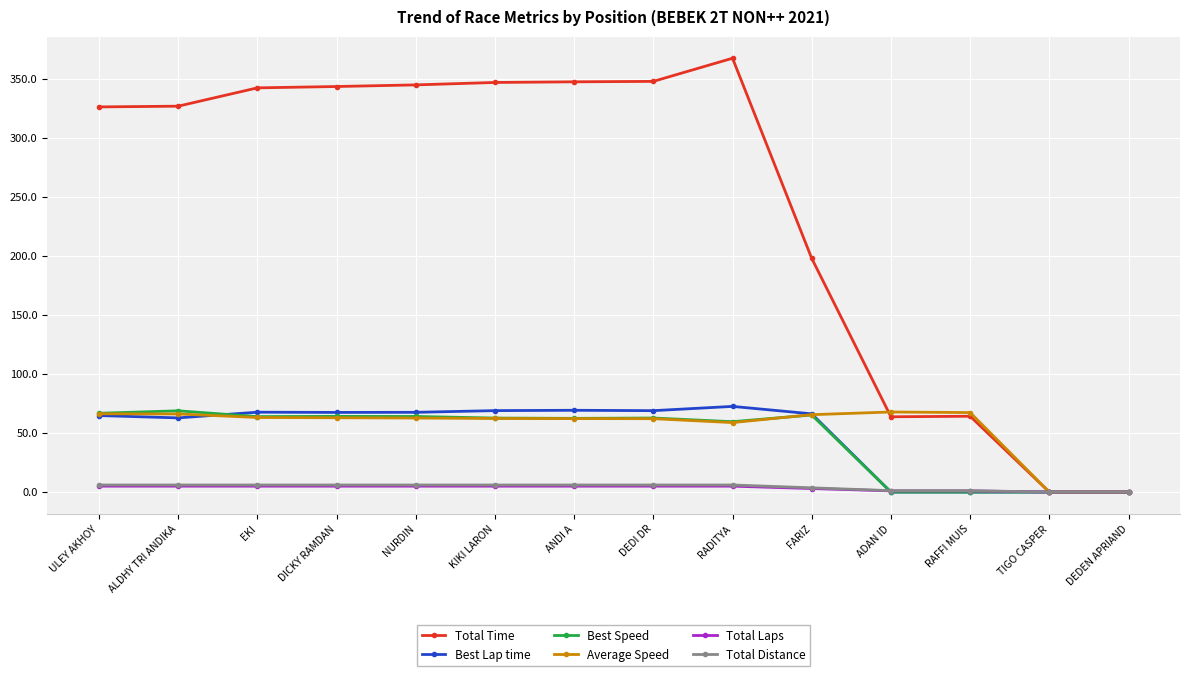

What is the total value across all series at EKI?

547.8